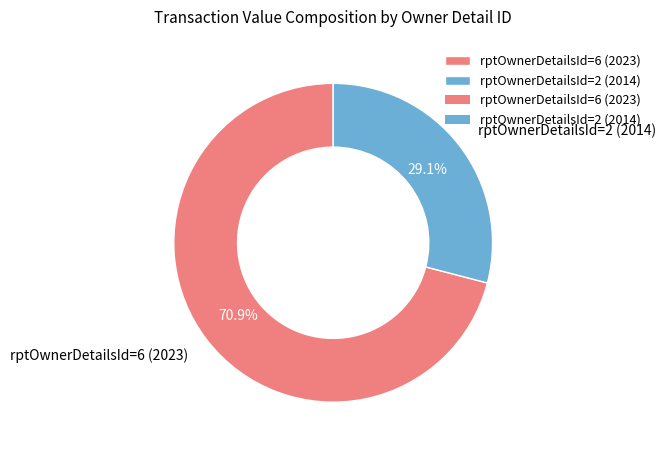

To the nearest percent, what percentage of the pie is rptOwnerDetailsId=6 (2023)?

71%